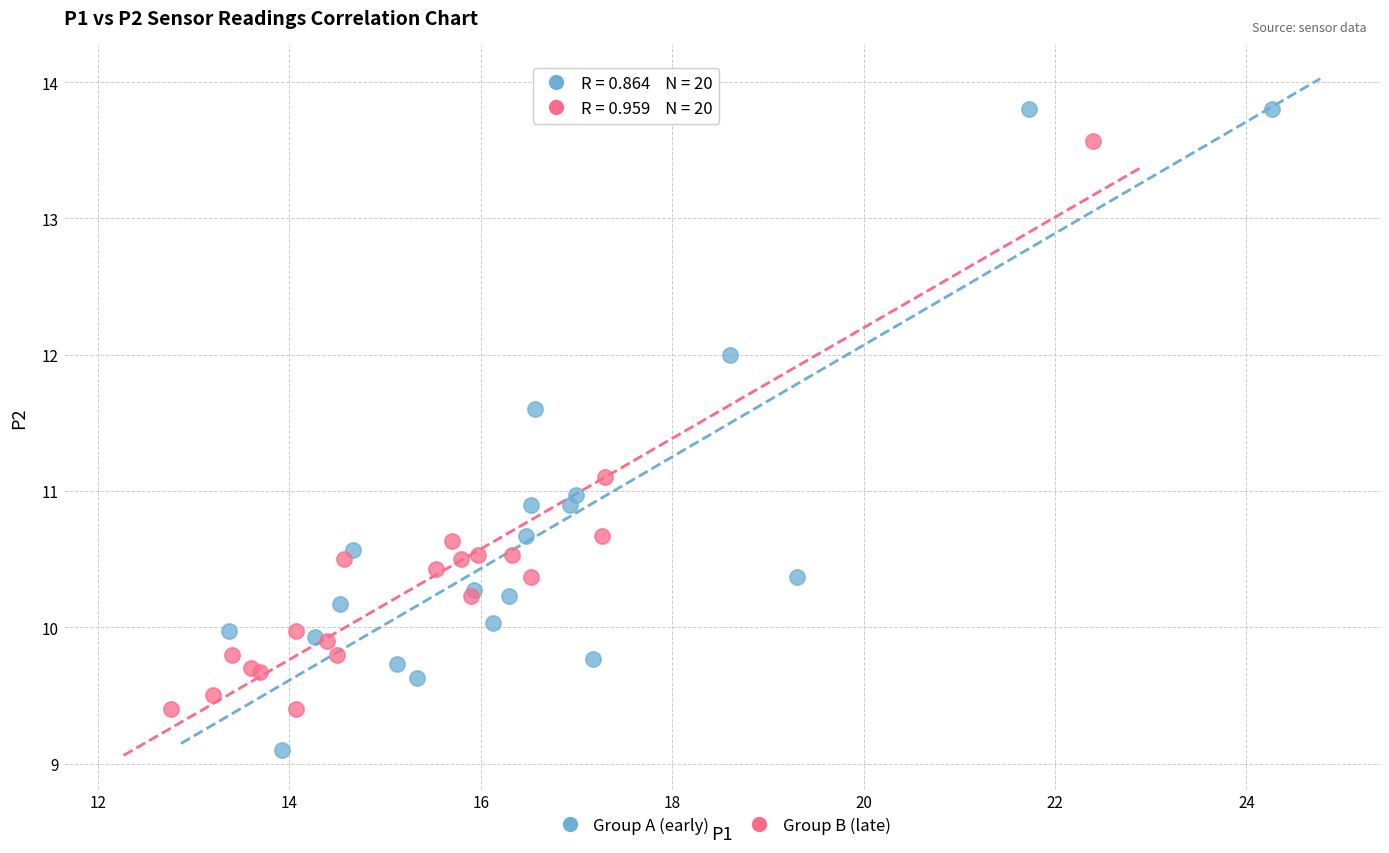

Which series contains the lowest Y value?

Group A (early)